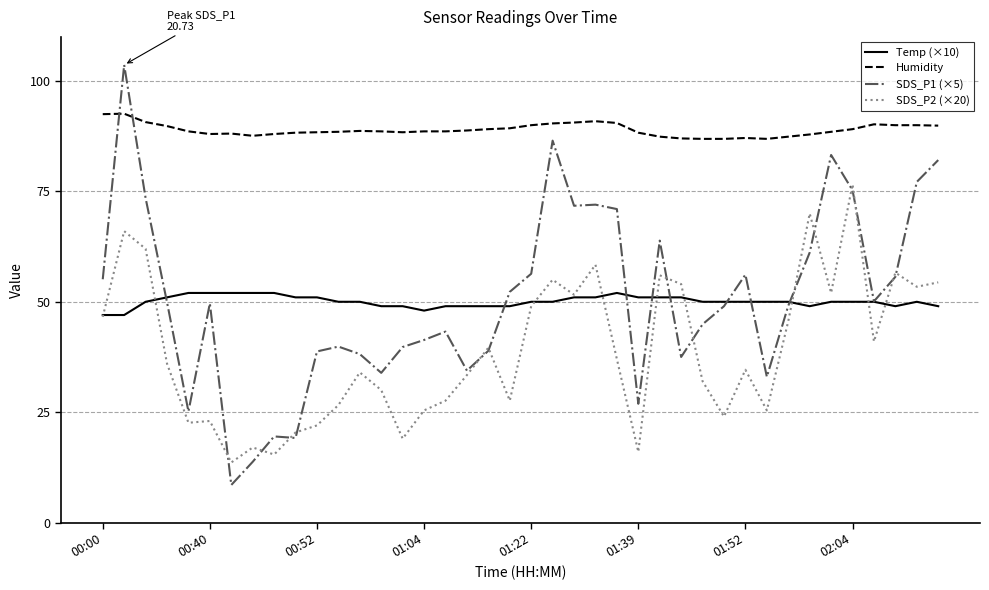

Which series has the largest total across all categories?

Humidity